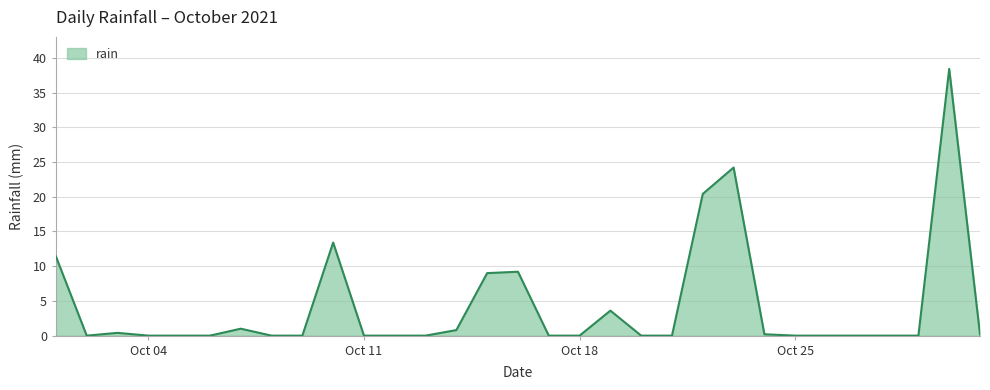

What is the greatest value displayed?

38.4